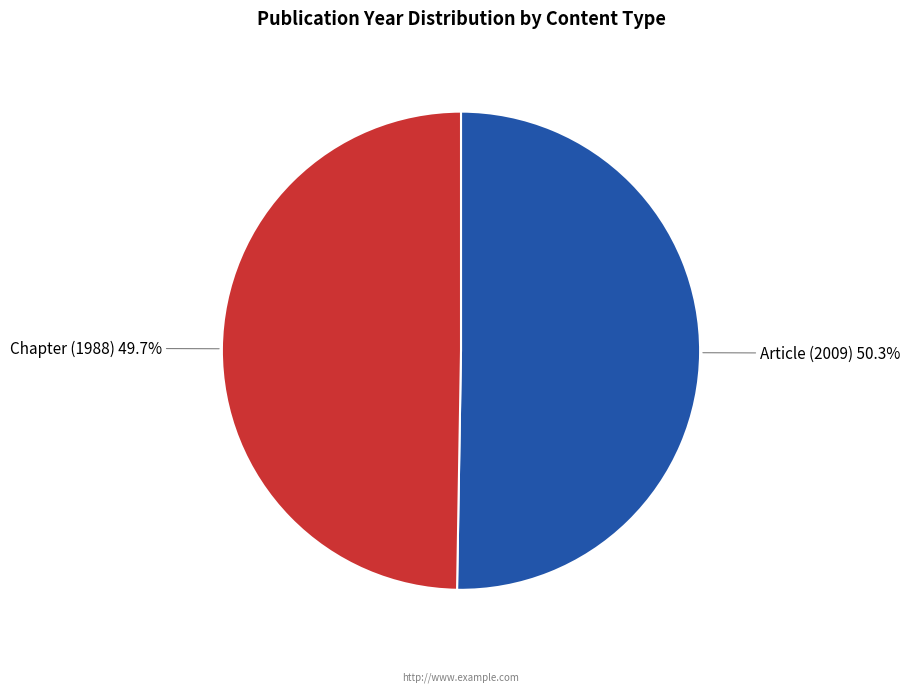

Is there a majority slice in this chart?

Yes